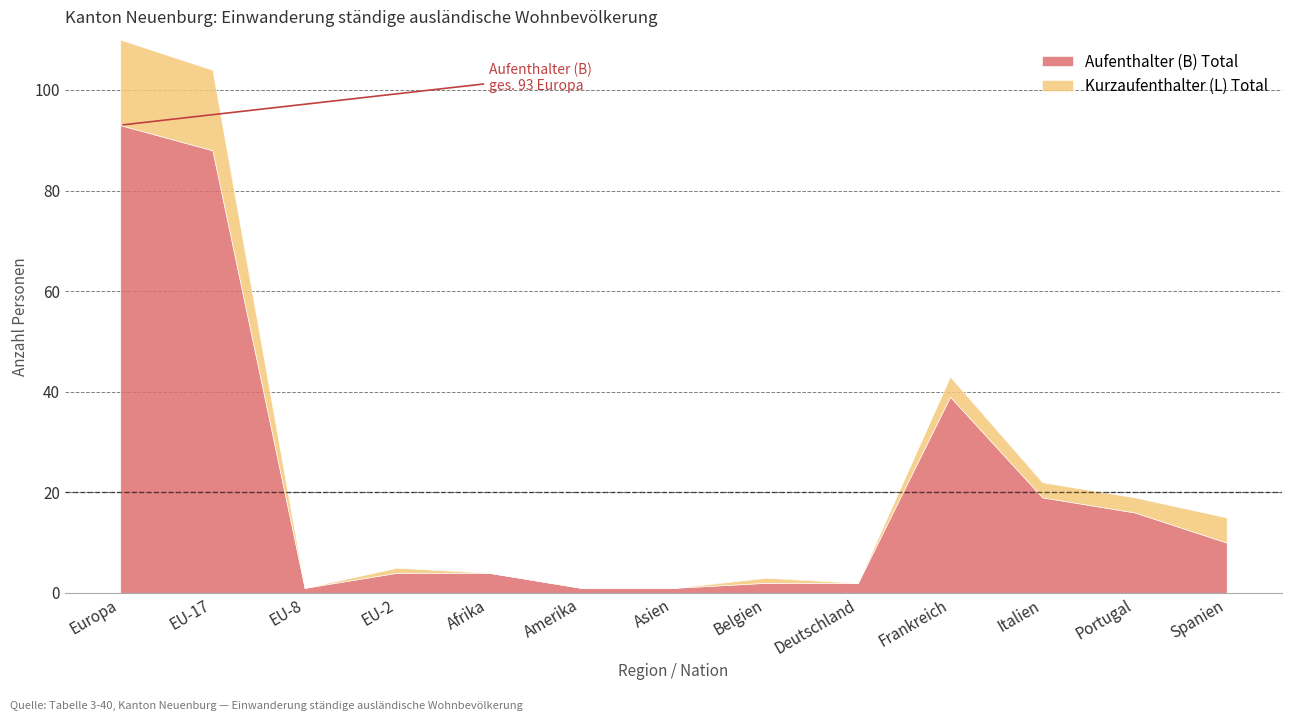

What is the difference between the maximum and minimum values in the Kurzaufenthalter (L) Total series?

17